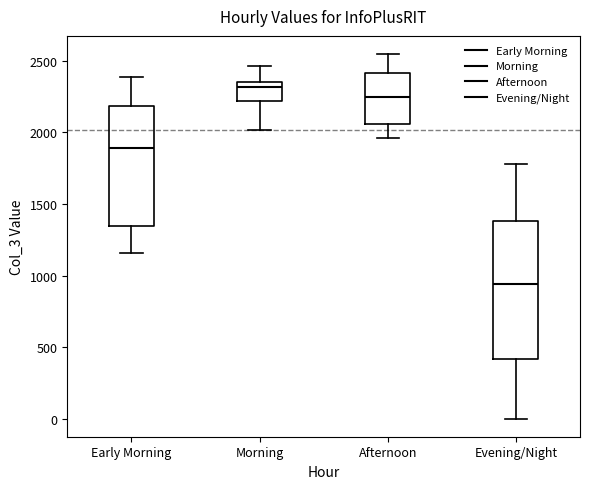

Reading left to right, read every box against the y-axis: the position of its median line, the range the box covers, and the ends of its whiskers. The values are not printed on the chart, so give them approximately, as read against the axis.

Early Morning: median 1900, box 1350 to 2200, whiskers 1150 to 2400
Morning: median 2300, box 2200 to 2350, whiskers 2000 to 2450
Afternoon: median 2250, box 2050 to 2400, whiskers 1950 to 2550
Evening/Night: median 950, box 400 to 1400, whiskers 0 to 1800